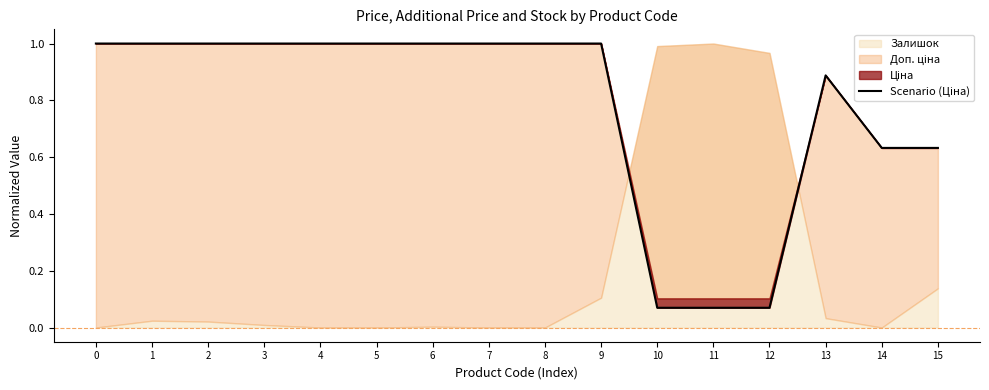

Where is the first local maximum?

13